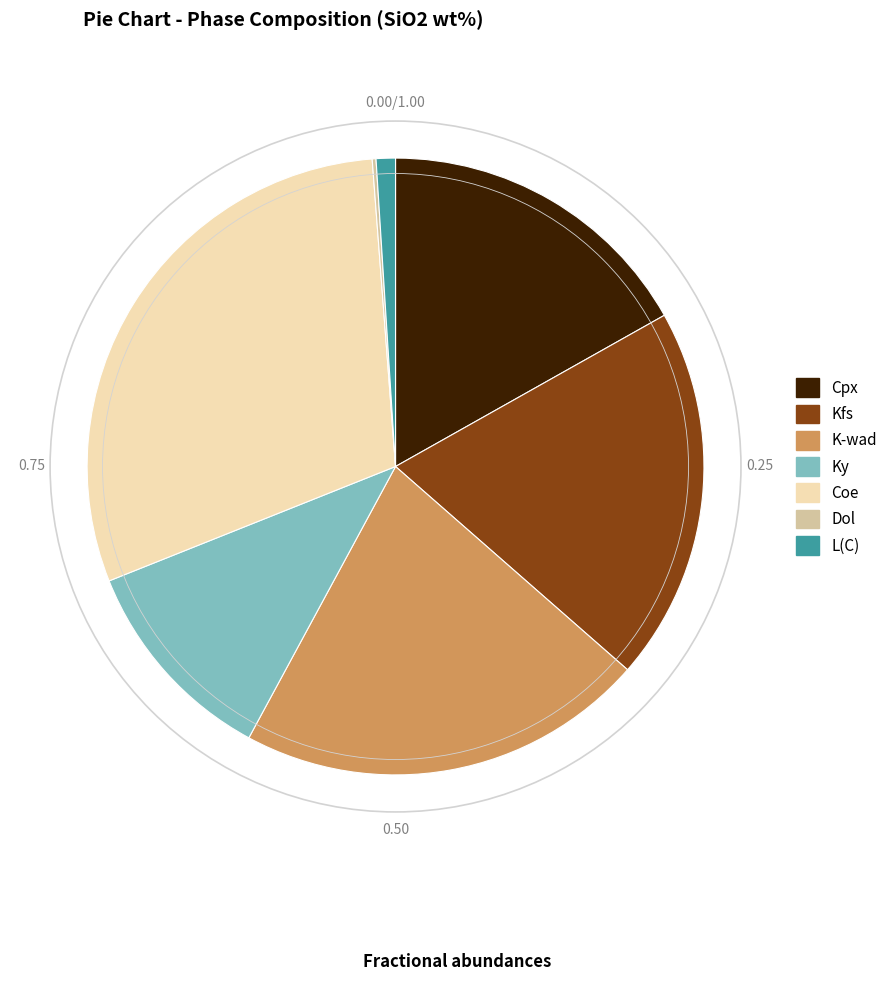

What is the largest slice in the pie chart?

Coe